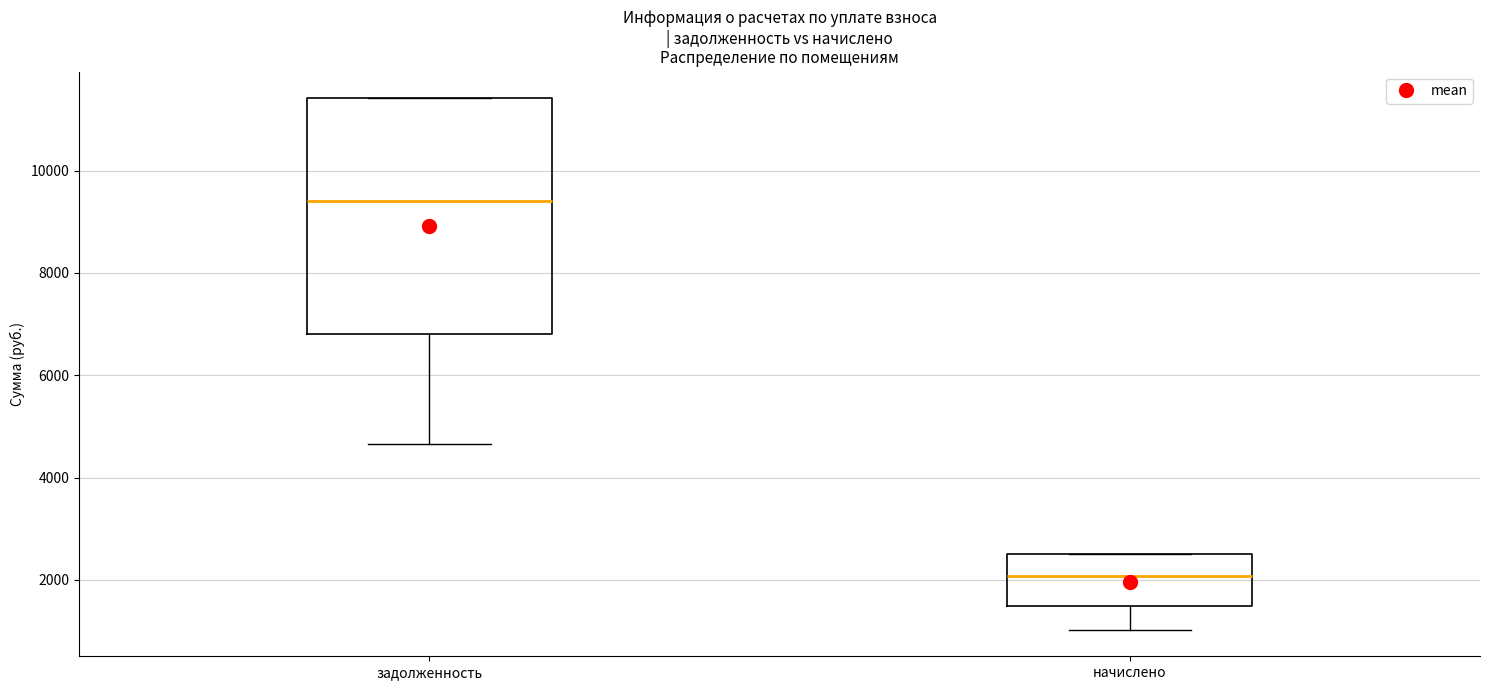

Where does the lower whisker of the box for начислено end on the y-axis? The values are not printed on the chart, so give them approximately, as read against the axis.

1000